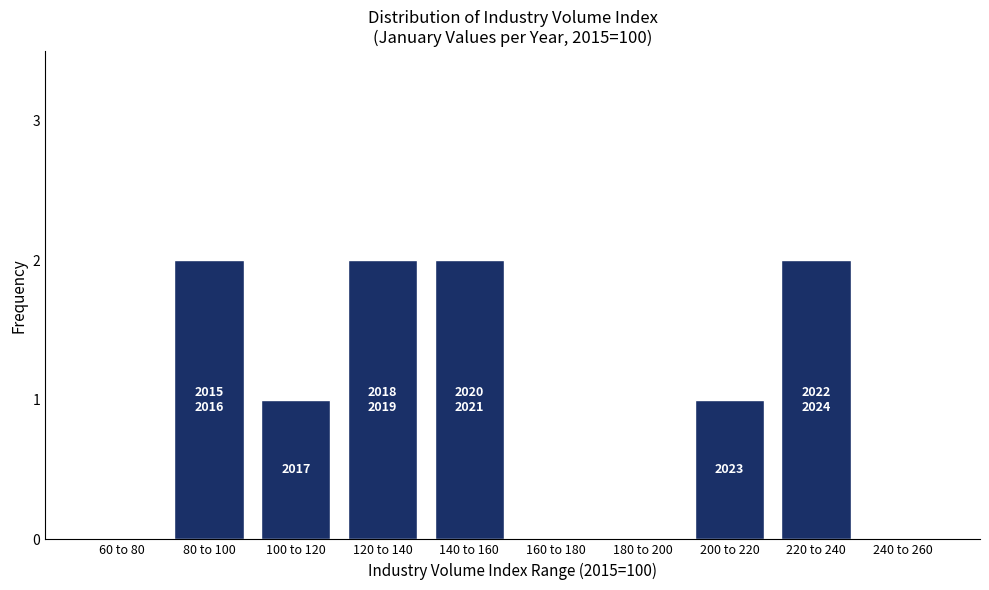

Reading left to right, extract all data points from this chart.

60 to 80=0	80 to 100=2	100 to 120=1	120 to 140=2	140 to 160=2	160 to 180=0	180 to 200=0	200 to 220=1	220 to 240=2	240 to 260=0